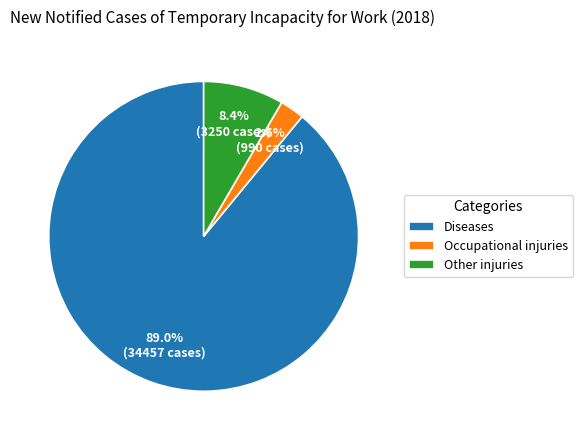

Which category accounts for the majority?

Diseases